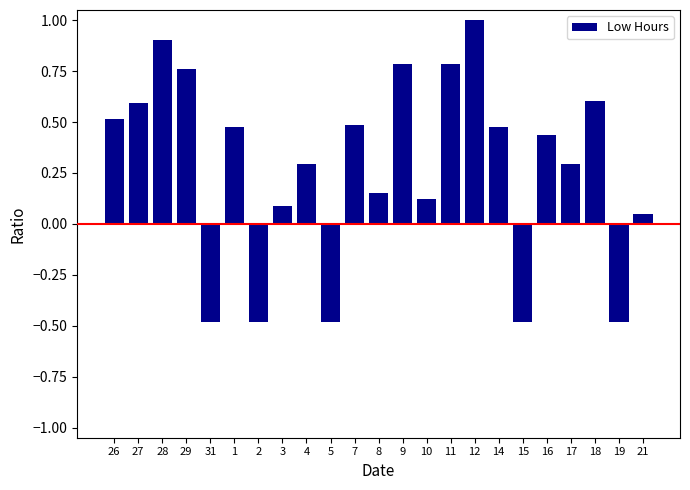

Between 21 and 14, which is larger?

14